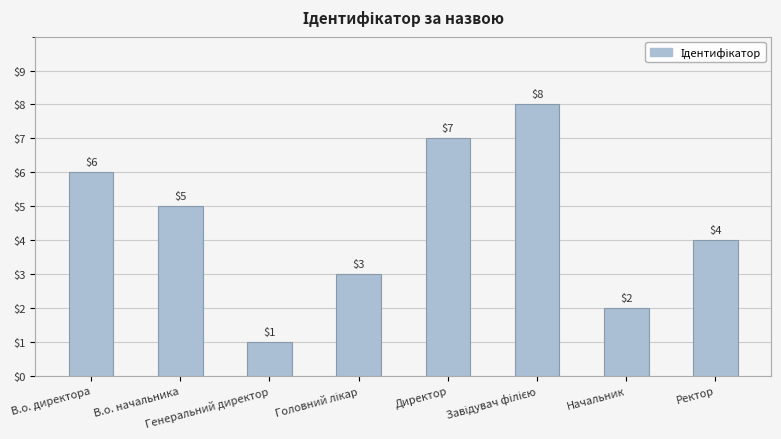

How many bars are there in total?

8